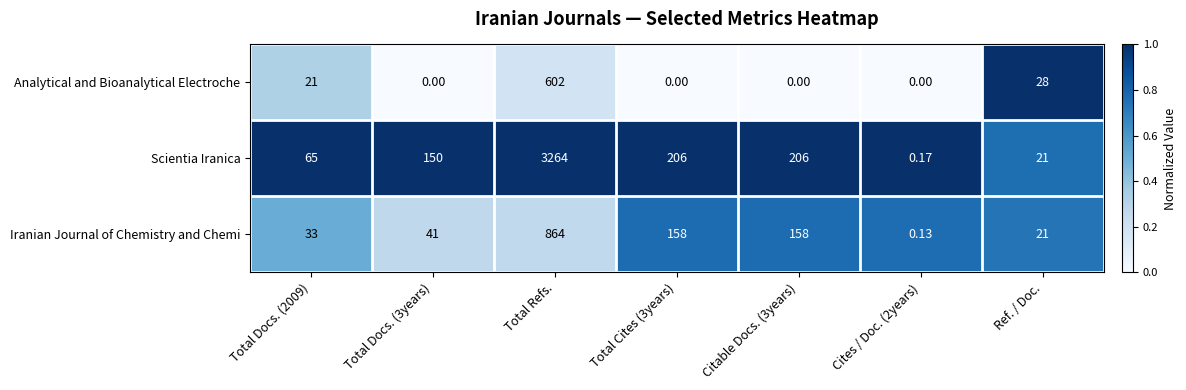

List the series in order of their peak value, lowest first.

Analytical and Bioanalytical Electroche, Iranian Journal of Chemistry and Chemi, Scientia Iranica